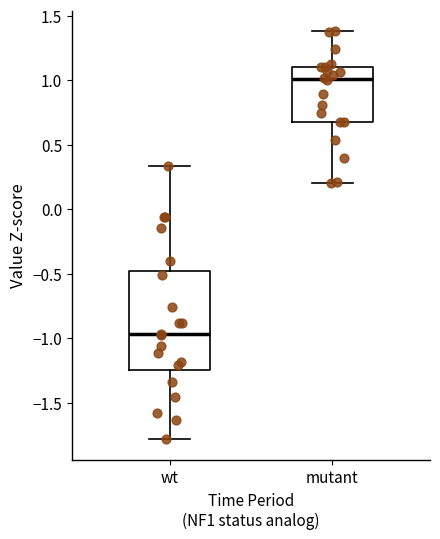

Reading left to right, transcribe this box plot: for each box, give where its median line is, the range the box spans, and where its two whiskers end, as read against the y-axis. The values are not printed on the chart, so give them approximately, as read against the axis.

wt: median -0.95, box -1.25 to -0.50, whiskers -1.80 to 0.35
mutant: median 1.00, box 0.70 to 1.10, whiskers 0.20 to 1.40